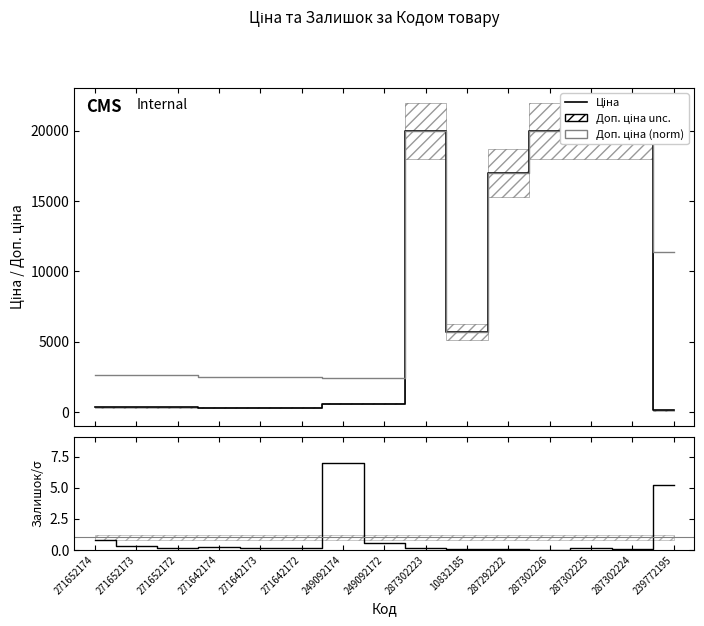

True or false: Залишок and Доп. ціна (norm) cross at least once.

False